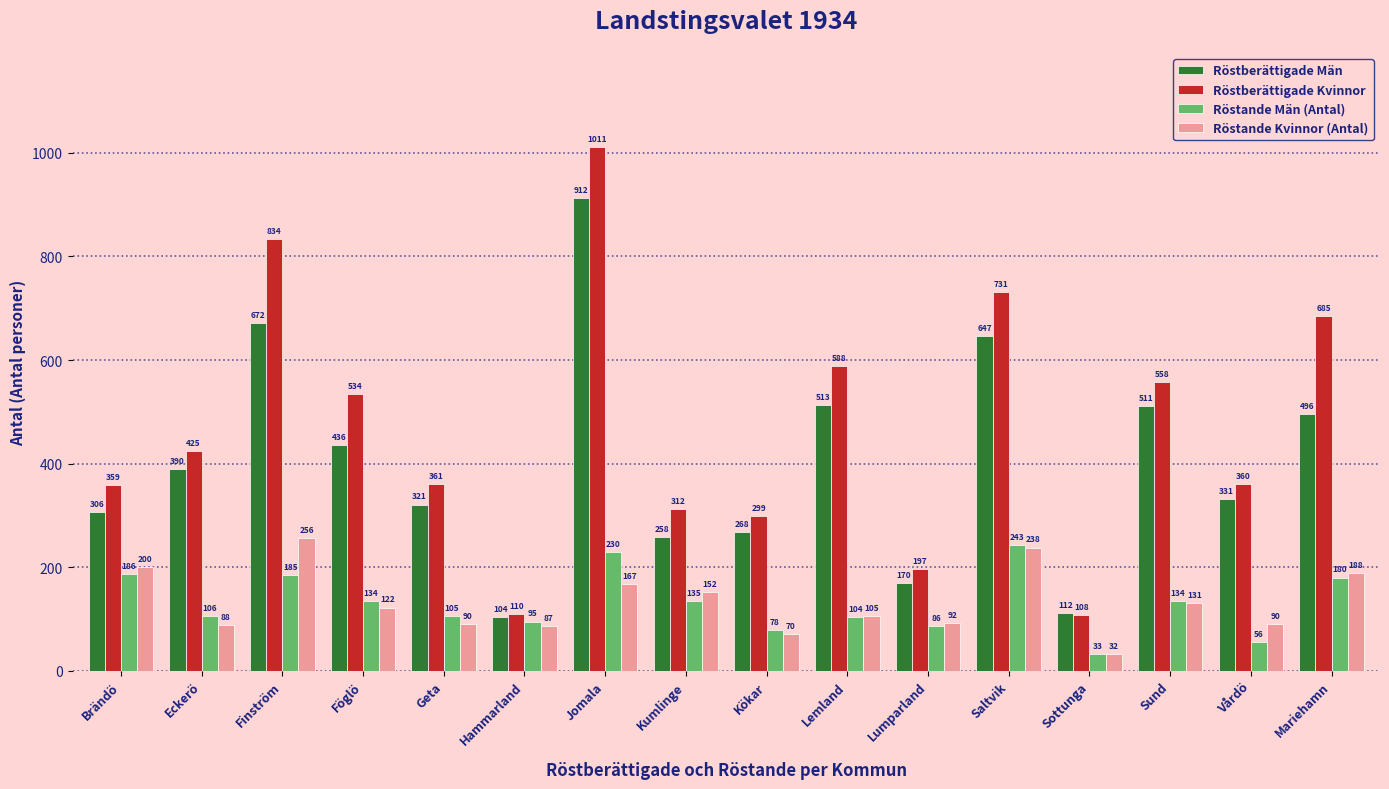

What is the label of the 11th bar from the left?

Lumparland